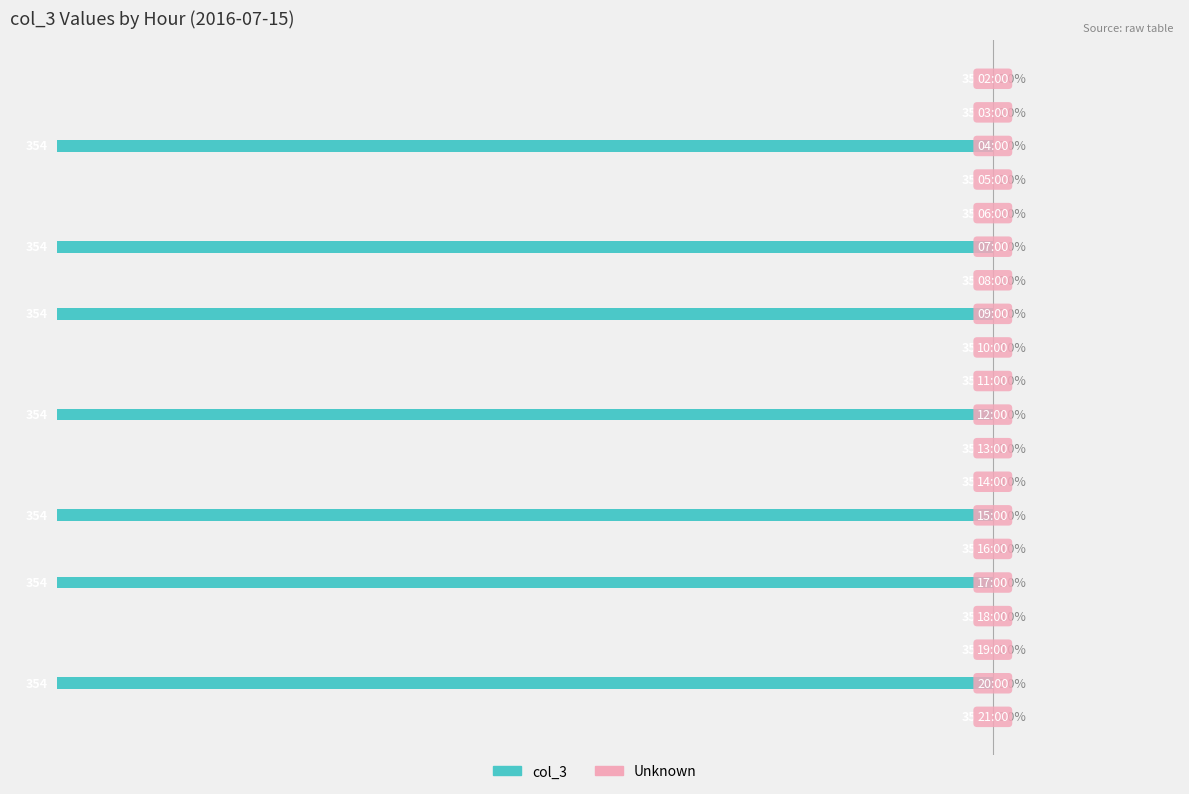

How many categories are shown in the chart?

20